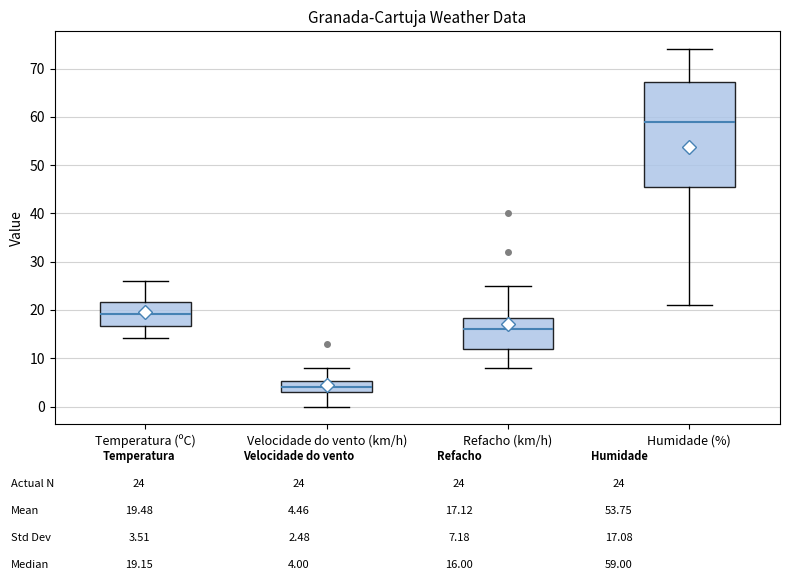

Reading left to right, read every box against the y-axis: the position of its median line, the range the box covers, and the ends of its whiskers. The values are not printed on the chart, so give them approximately, as read against the axis.

Temperatura (ºC): median 19, box 17 to 22, whiskers 14 to 26
Velocidade do vento (km/h): median 4, box 3 to 5, whiskers 0 to 8
Refacho (km/h): median 16, box 12 to 18, whiskers 8 to 25
Humidade (%): median 59, box 46 to 67, whiskers 21 to 74